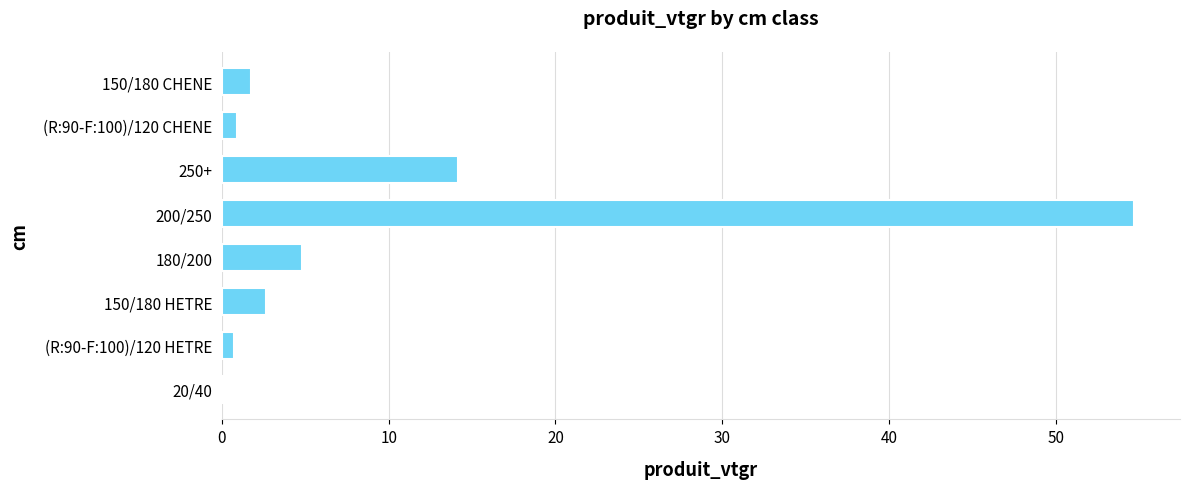

What is the sum of the values at 150/180 HETRE and 250+?

16.8